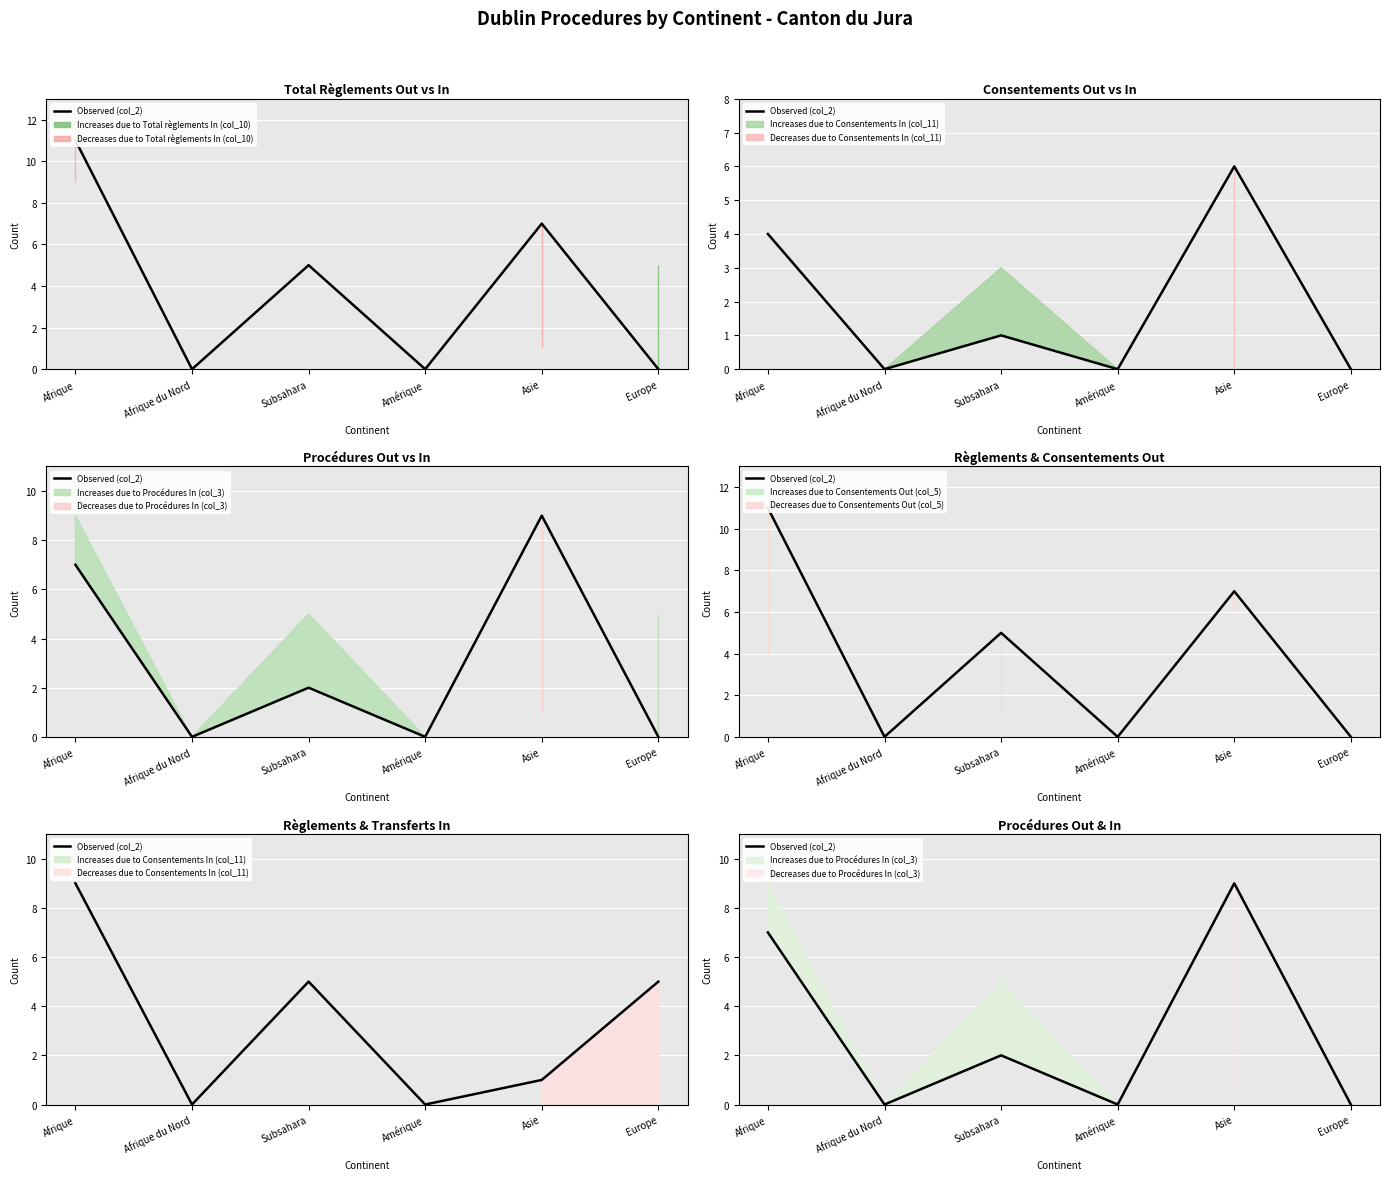

True or false: the data shows 7 at Afrique.

True